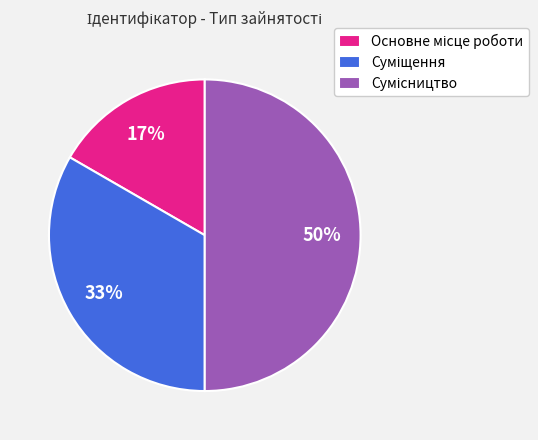

To the nearest percent, what is the average slice percentage?

33%